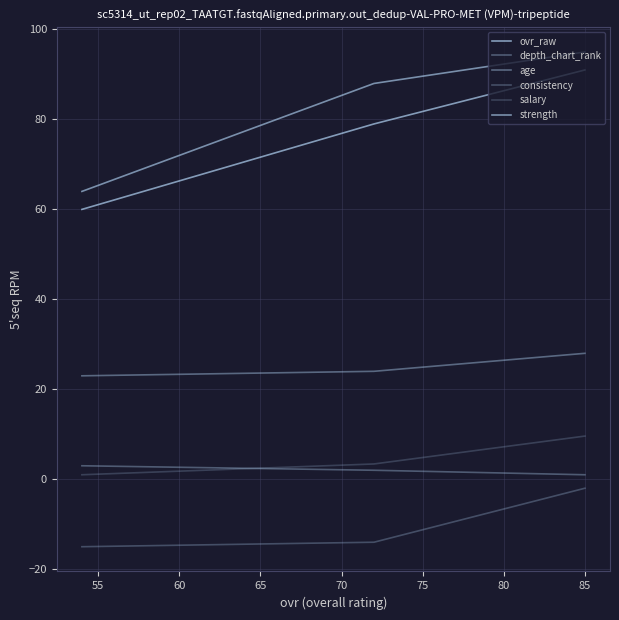

What is the value of the depth_chart_rank point at the 2nd from the left?

2.0